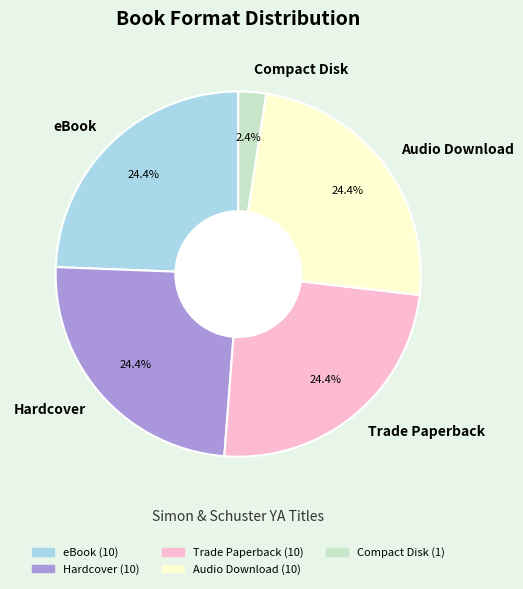

How many slices are in this pie chart?

5